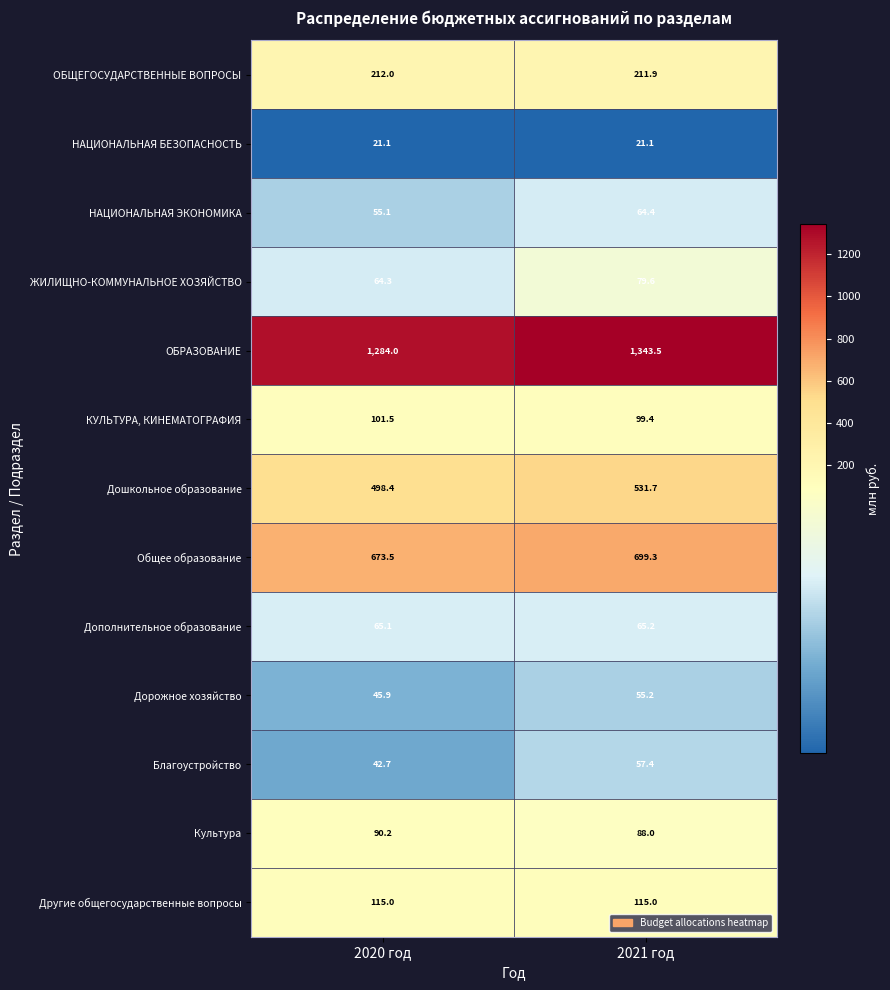

What is the difference between the highest and lowest values at 2021 год?

1322.4